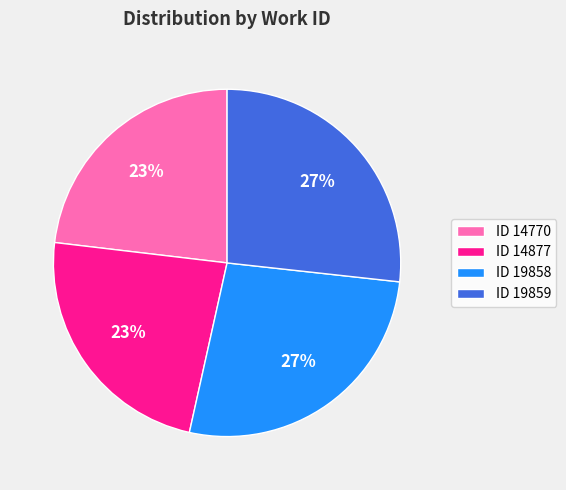

To the nearest percent, what percentage of the pie is ID 14770?

23%